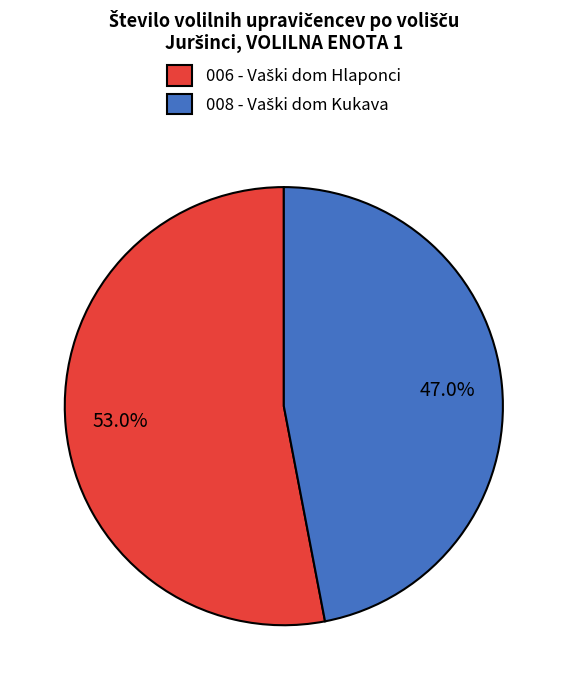

Does any single category account for the majority?

Yes